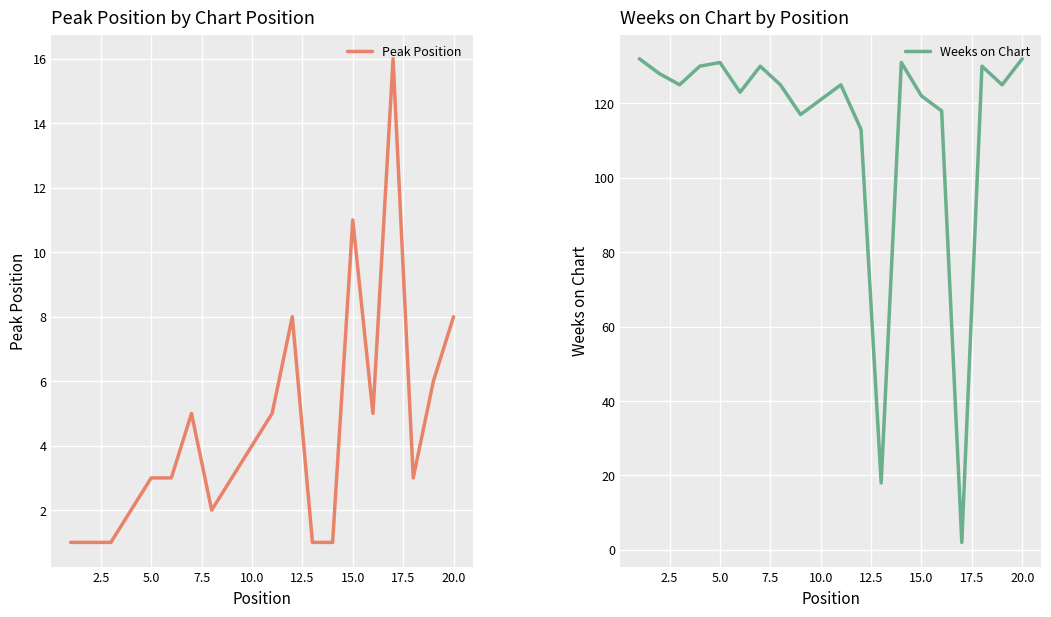

True or false: Peak Position and Weeks on Chart intersect in this chart.

True